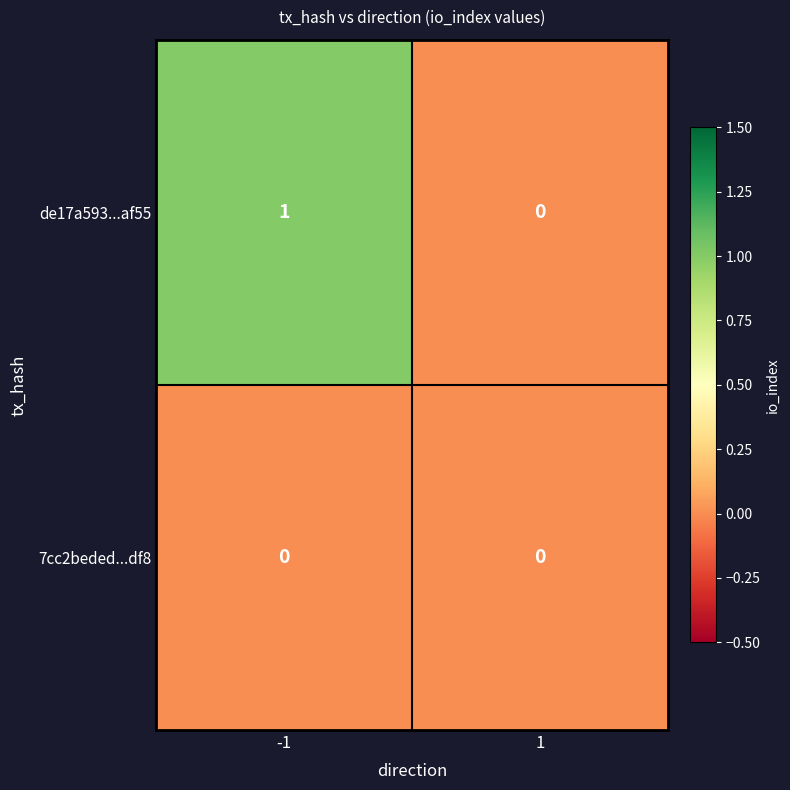

Reading left to right, what are all the values shown in this chart?

de17a593...af55: 1	0
7cc2beded...df8: 0	0